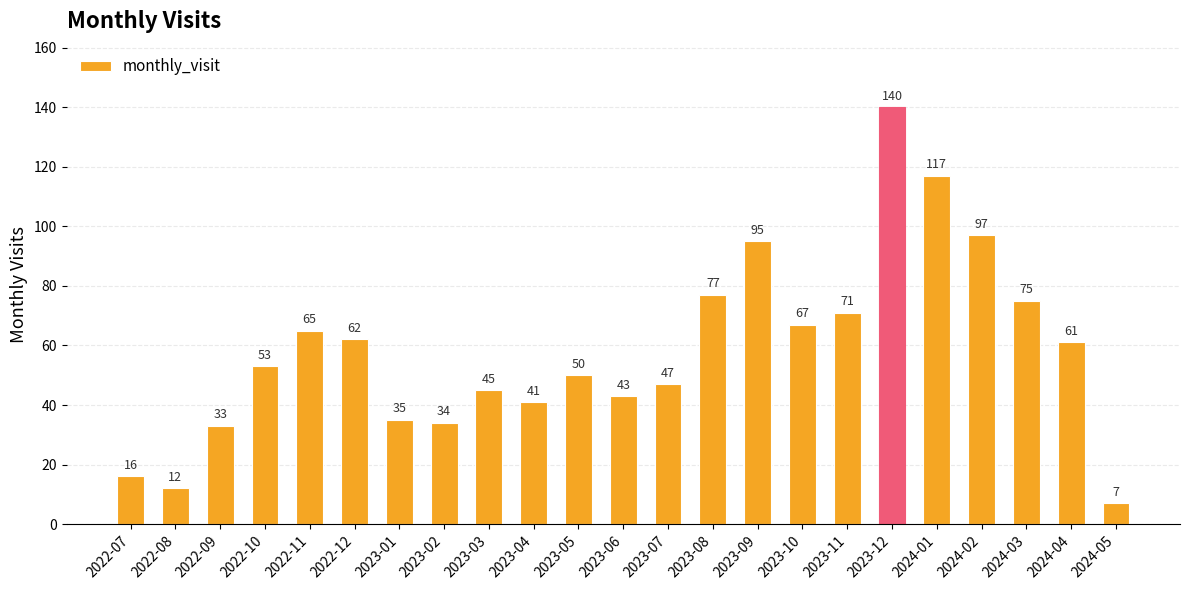

What is the sum of all values?

1343